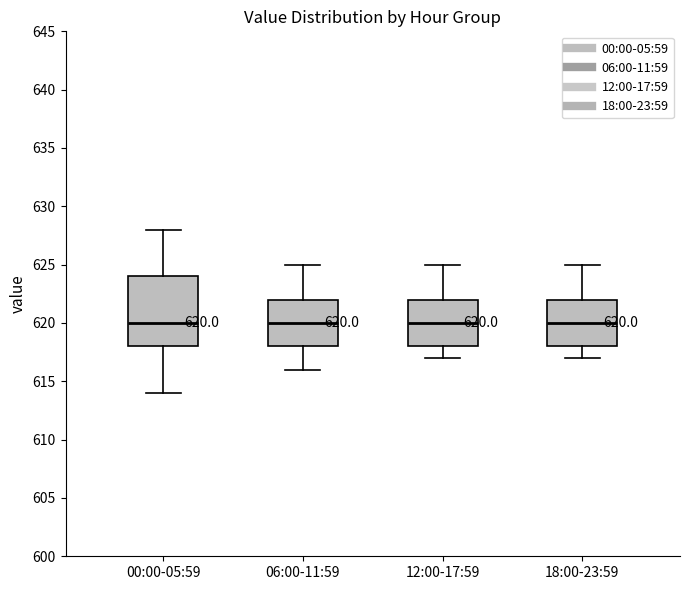

Which box is the tallest, from its lower edge to its upper edge?

00:00-05:59